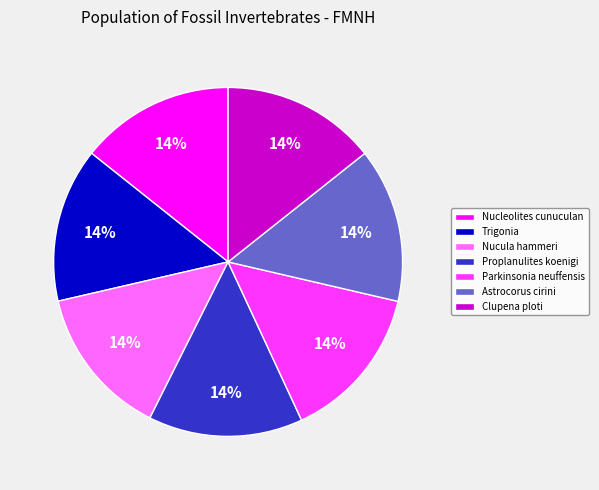

What is the ratio of the value at Clupena ploti to the value at Nucleolites cunuculan?

1.0